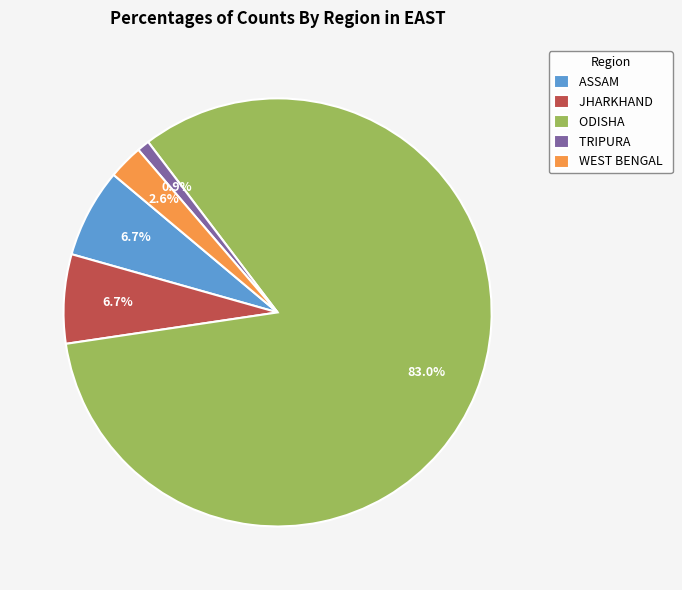

Is there a majority slice in this chart?

Yes